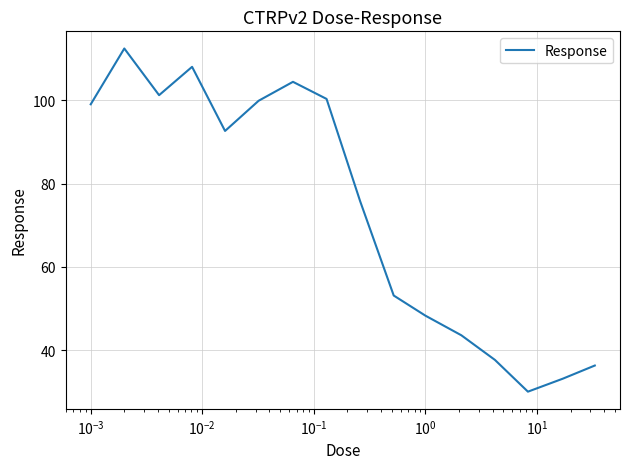

What is the minimum value shown in the chart?

30.1